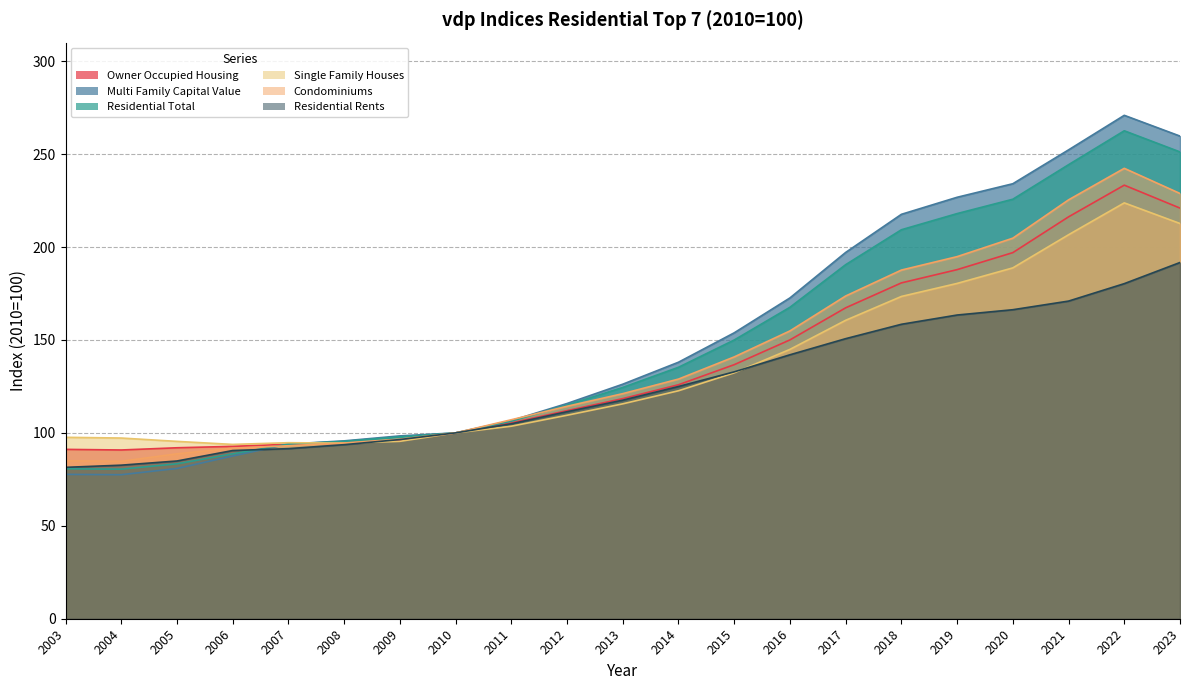

Reading right to left, what are all the values shown in this chart?

Owner Occupied Housing: 220.9	233.3	216.2	197.0	187.8	180.7	167.3	150.0	136.7	125.9	118.4	112.0	105.4	100.0	96.1	94.5	93.9	92.8	92.0	90.8	91.1
Multi Family Capital Value: 259.7	270.9	252.3	234.1	226.8	217.6	197.1	172.6	153.8	138.0	126.2	115.8	106.6	100.0	98.4	95.7	94.0	87.6	80.8	77.5	77.7
Residential Total: 251.2	262.6	244.3	225.7	218.0	209.3	190.5	167.6	150.0	135.3	124.5	115.0	106.3	100.0	97.9	95.4	94.0	88.7	83.4	80.5	80.7
Single Family Houses: 212.7	223.8	206.6	188.8	180.4	173.4	160.6	144.9	132.3	122.7	115.6	109.5	103.6	100.0	95.5	94.5	94.7	93.8	95.4	97.2	97.6
Condominiums: 228.8	242.4	225.4	204.8	194.8	187.6	173.7	154.9	140.9	128.9	121.1	114.3	107.1	100.0	96.6	94.5	93.1	91.8	88.7	84.7	85.0
Residential Rents: 191.7	180.3	170.9	166.3	163.4	158.4	150.7	142.0	132.8	125.0	117.6	111.4	104.9	100.0	96.4	93.7	91.5	90.5	84.9	82.6	81.5